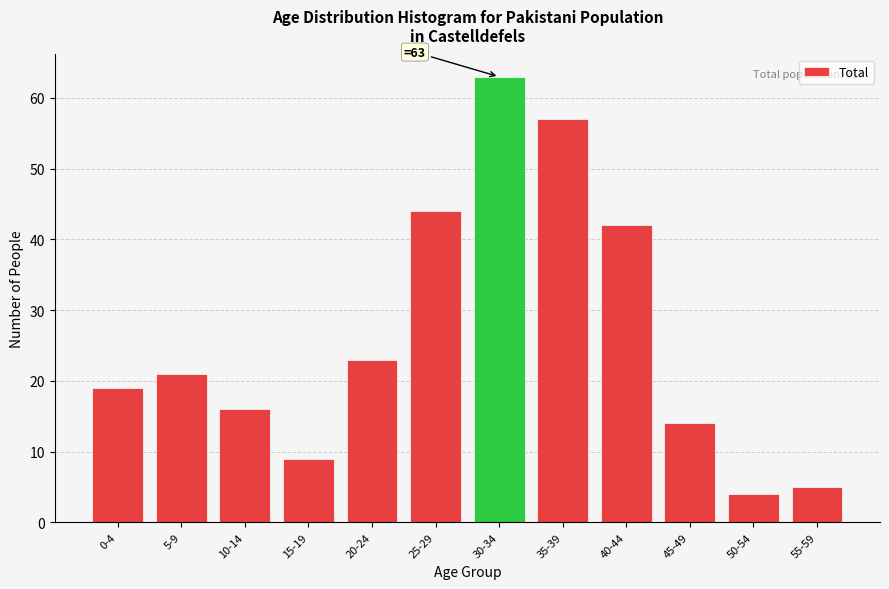

Reading right to left, extract all data points from this chart.

55-59=5	50-54=4	45-49=14	40-44=42	35-39=57	30-34=63	25-29=44	20-24=23	15-19=9	10-14=16	5-9=21	0-4=19